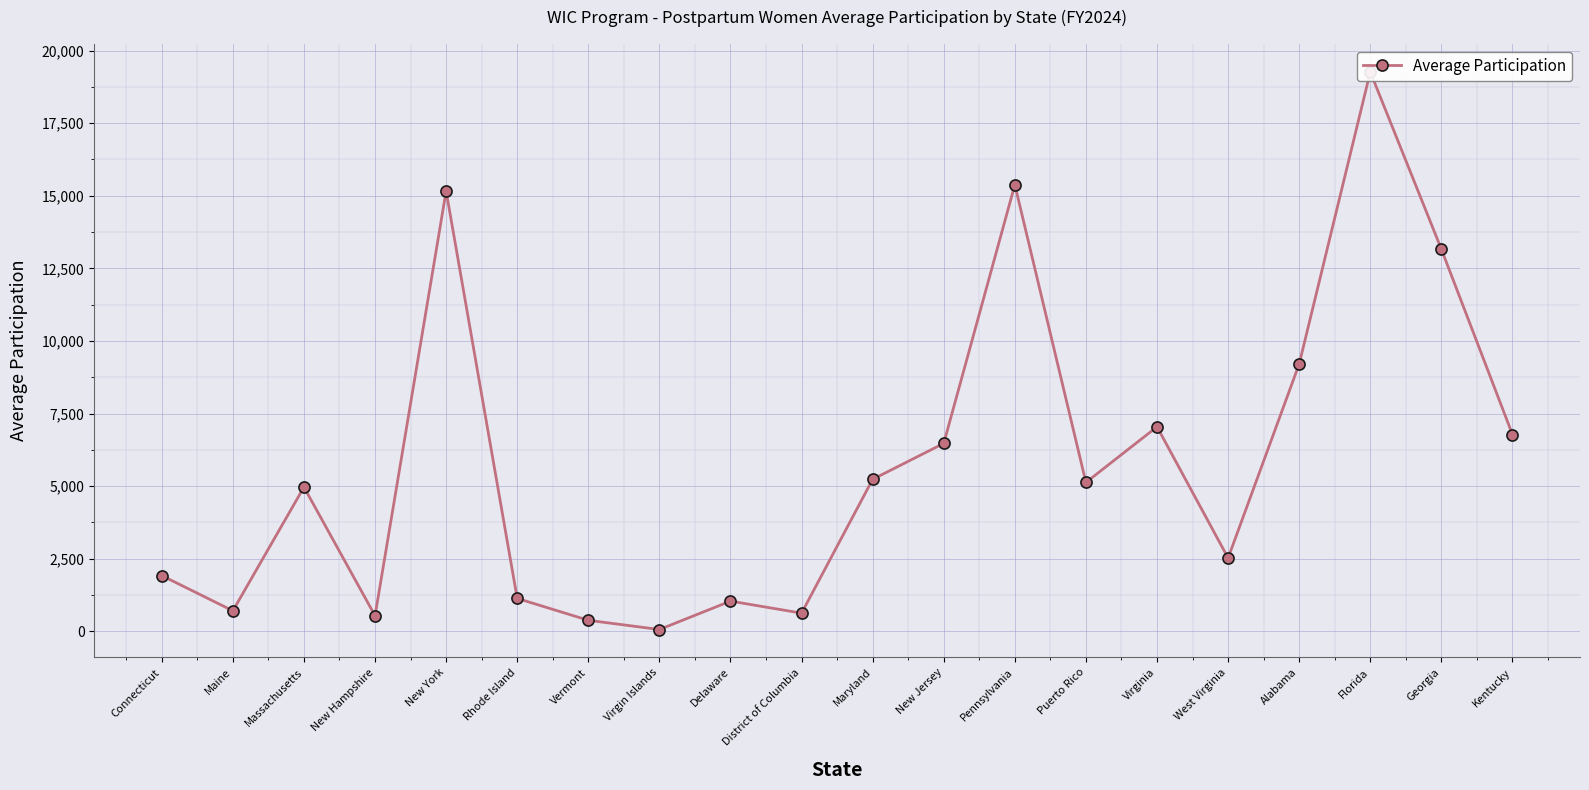

What is the difference between the maximum and minimum values?

19201.8